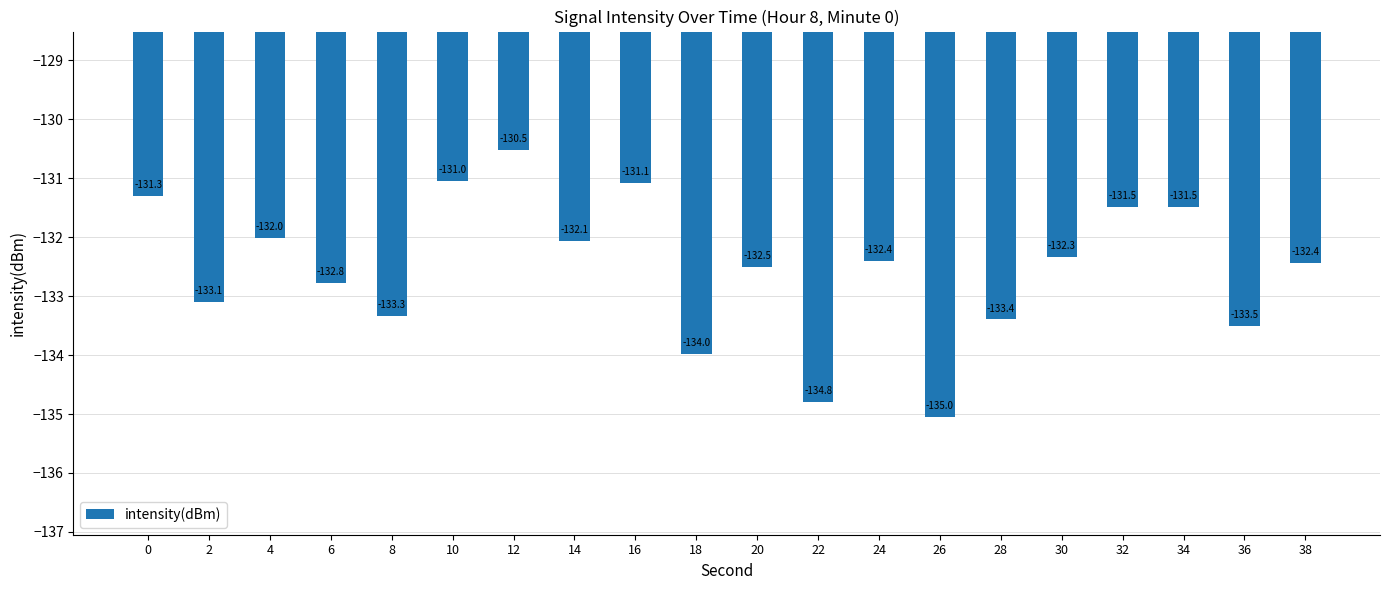

Read the value at 2.

-133.1